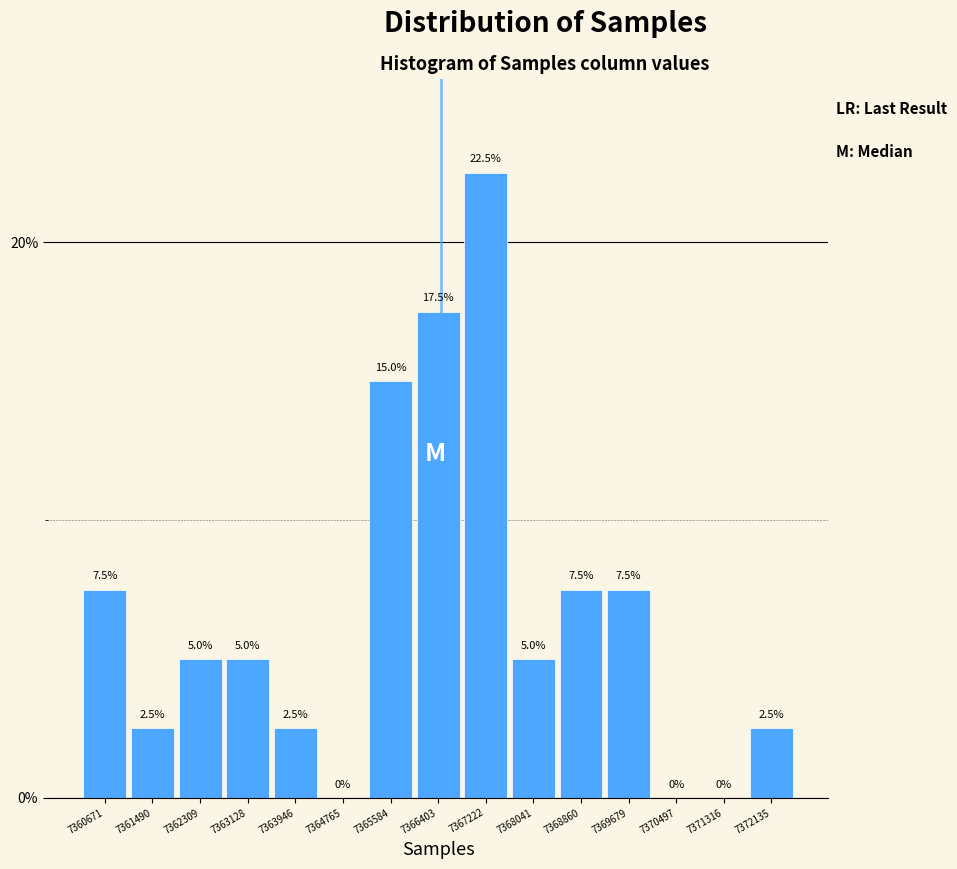

Reading left to right, transcribe all the data shown in this chart.

7360671=7.5	7361490=2.5	7362309=5.0	7363128=5.0	7363946=2.5	7364765=0.0	7365584=15.0	7366403=17.5	7367222=22.5	7368041=5.0	7368860=7.5	7369679=7.5	7370497=0.0	7371316=0.0	7372135=2.5